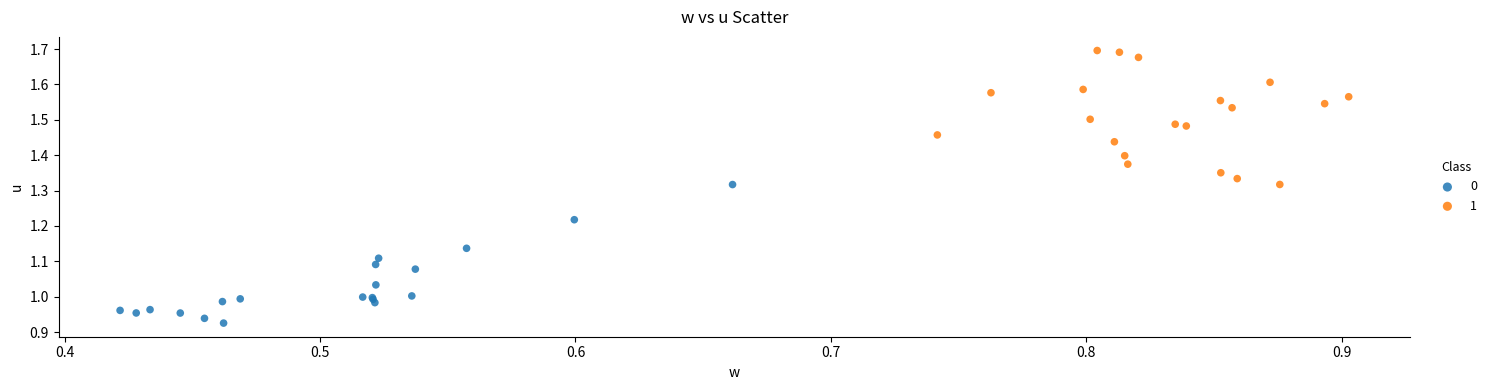

Which series has the widest spread of Y values?

0